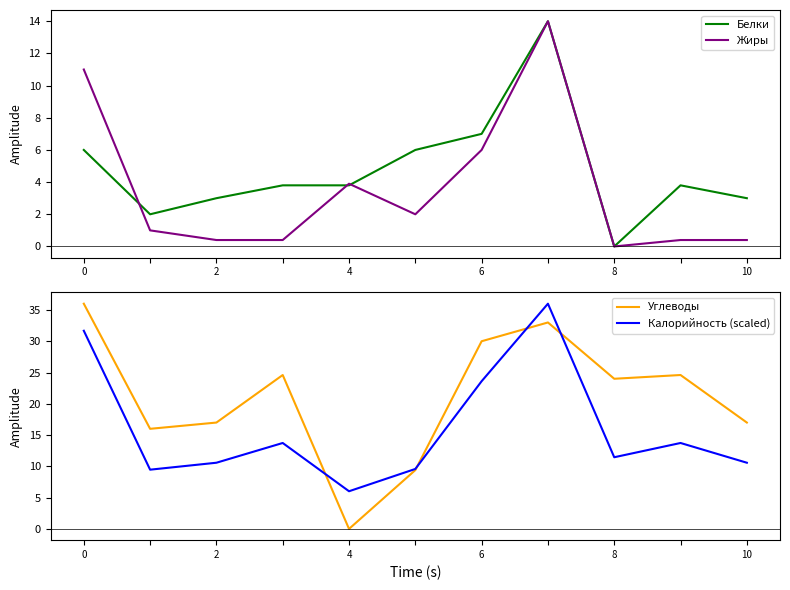

Where is Калорийность (scaled) nearest to the value 21?

6